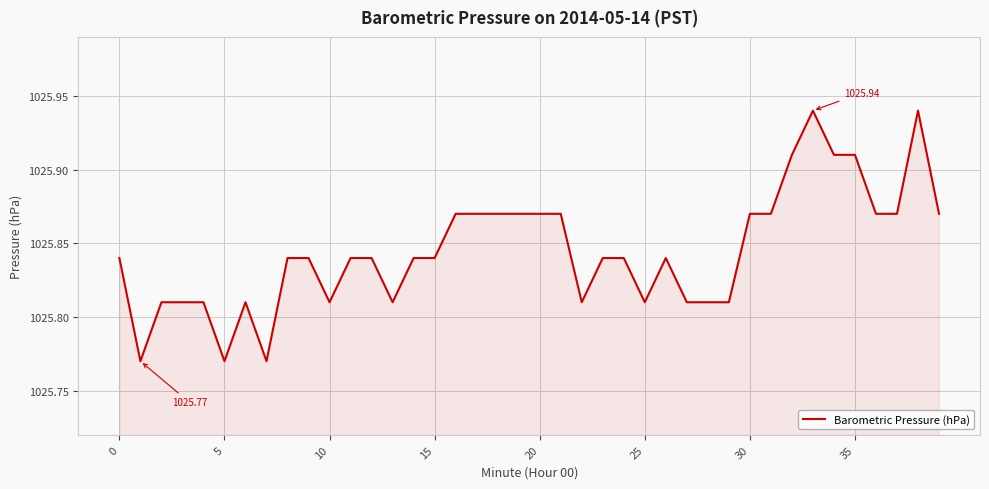

True or false: there are more than 2 points higher than both neighbors.

True